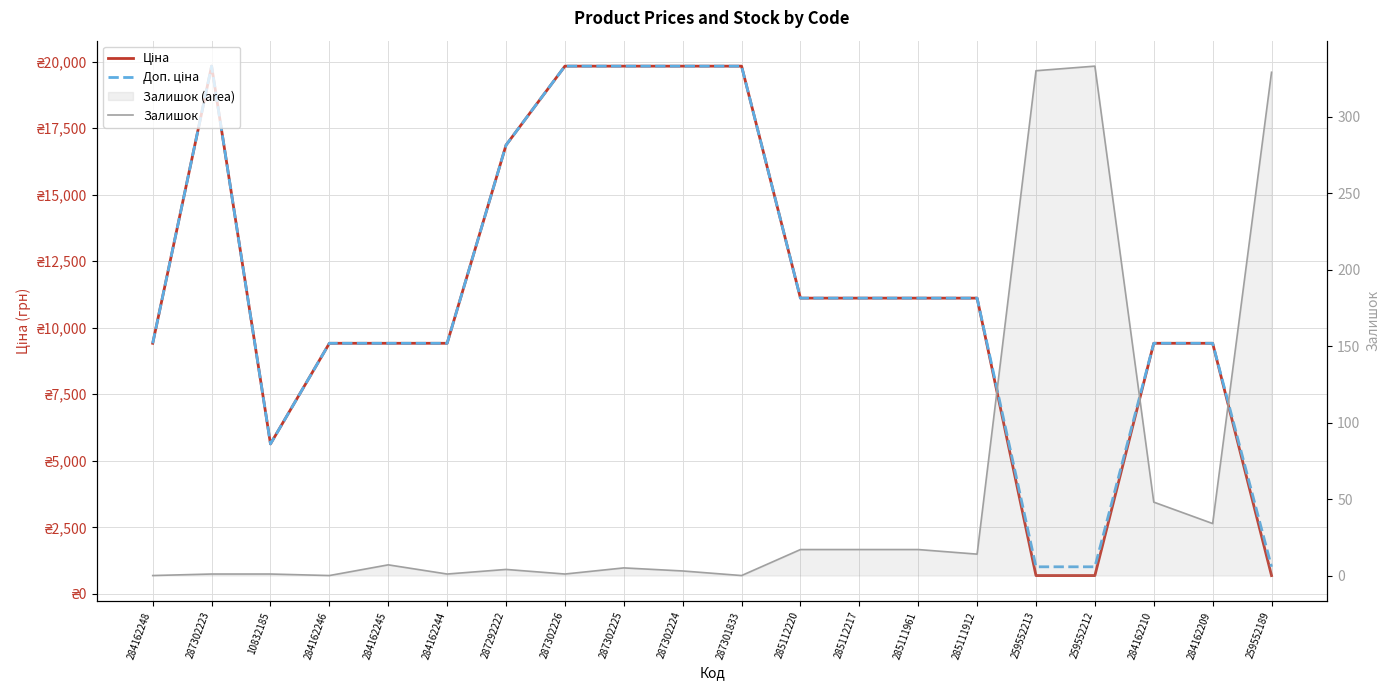

Is the value of Ціна at 10832185 greater than the value of Залишок at 284162244?

Yes